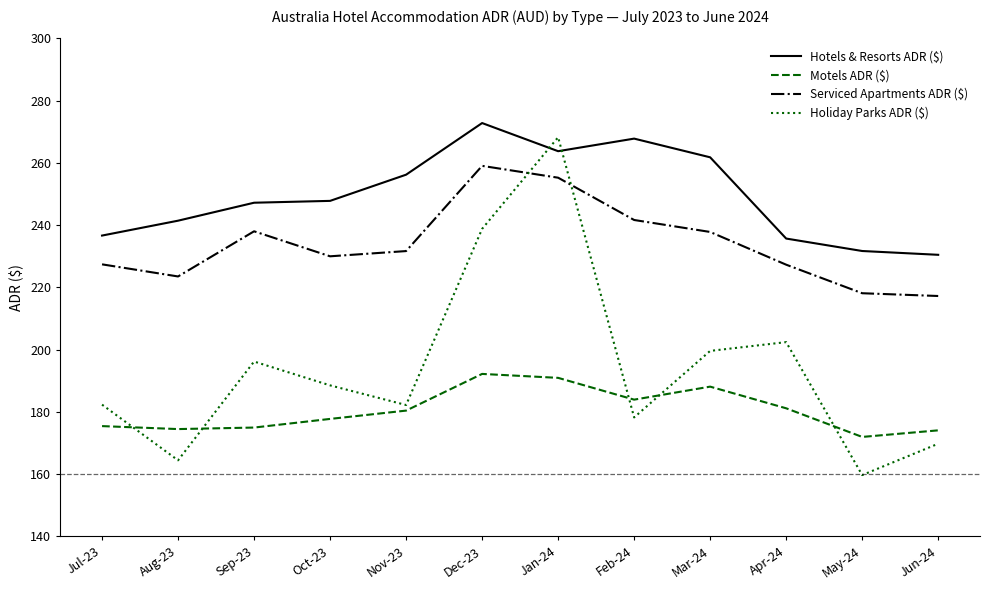

Count the number of data series in this chart.

4